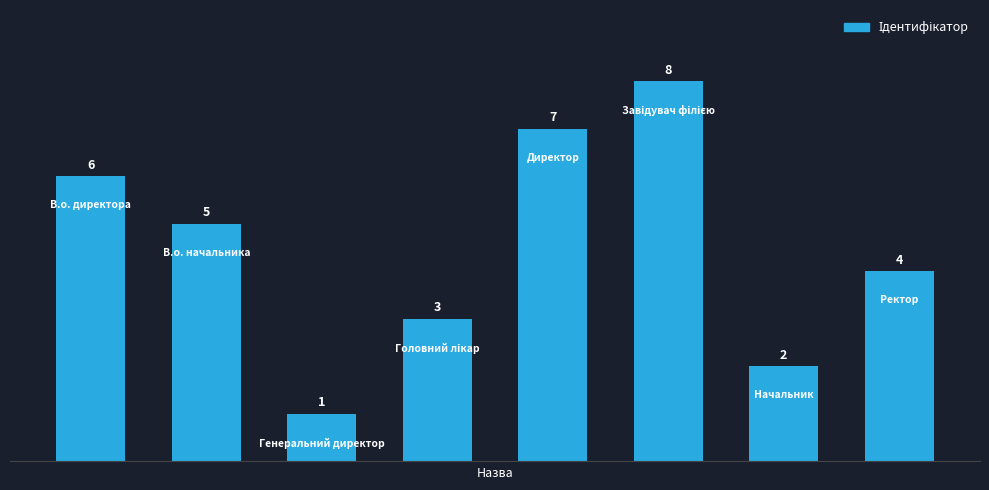

Count the values in the range 3 to 7.

5